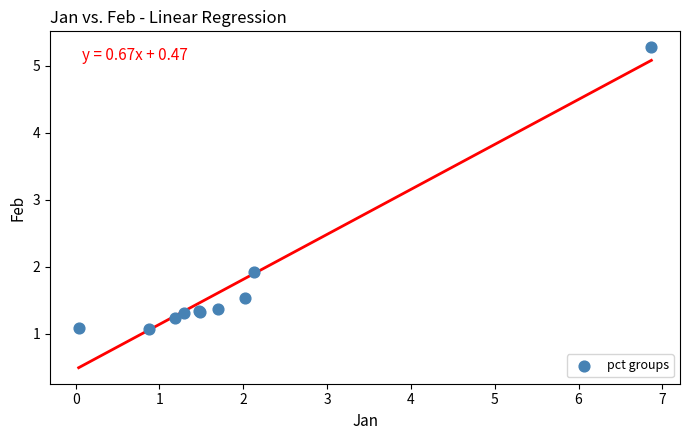

What Y value in the scatter plot is closest to 3?

1.9